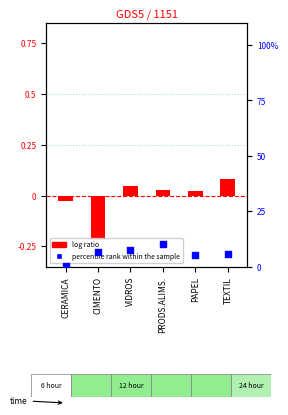

What are all the series names shown in the legend?

log ratio, percentile rank within the sample